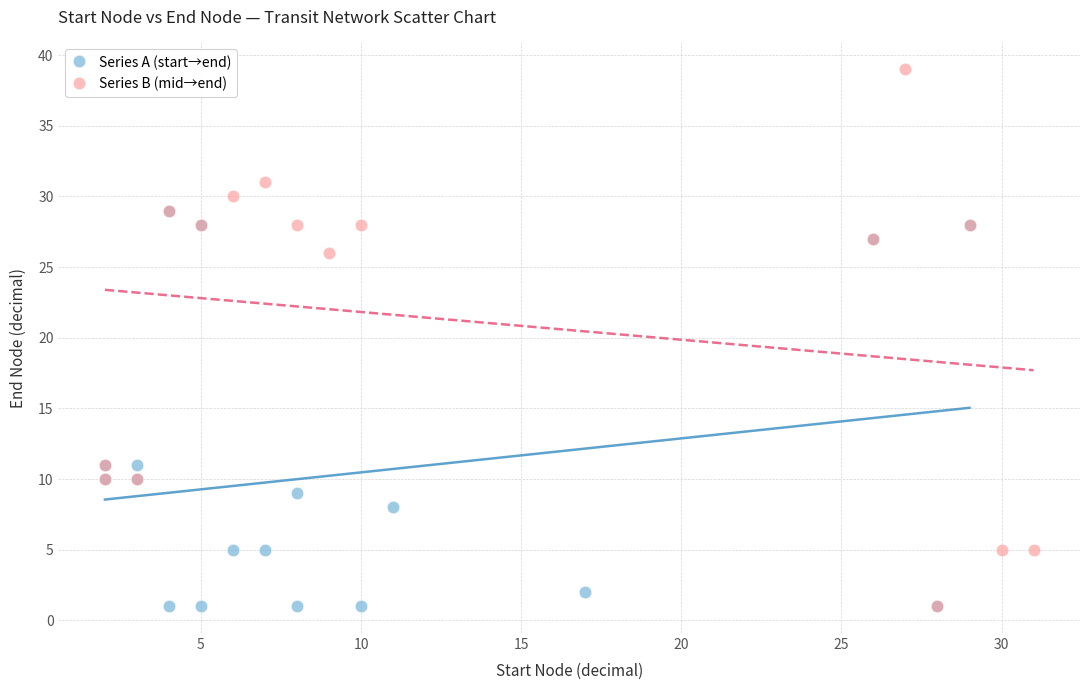

What are all the series names shown in the legend?

Series A (start→end), Series B (mid→end)